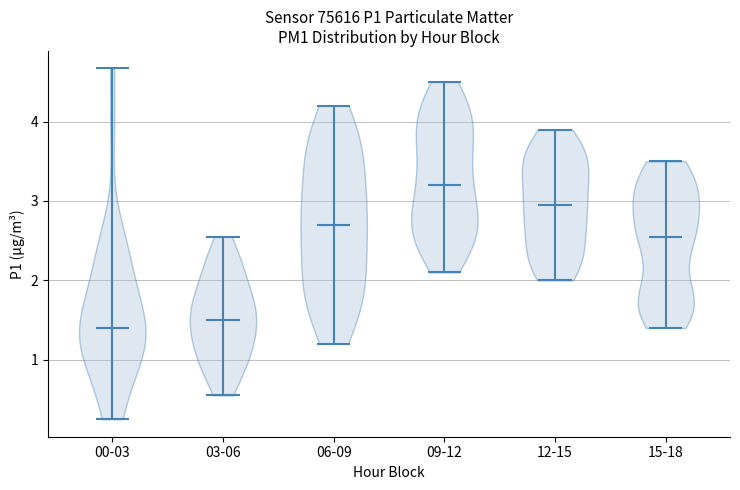

Which violin has the highest median line?

09-12